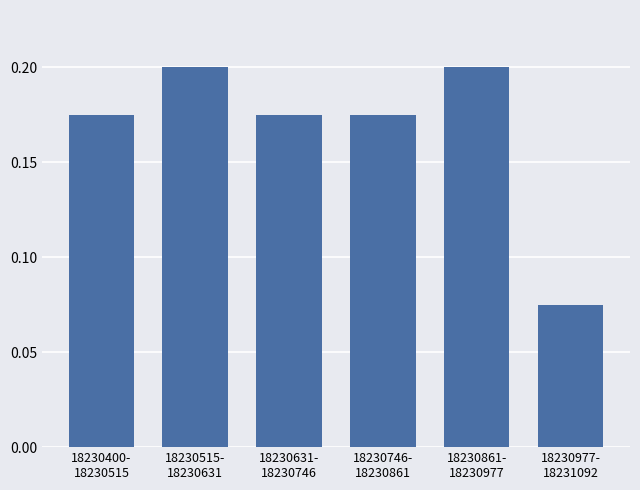

What is the sum of all values?

1.0